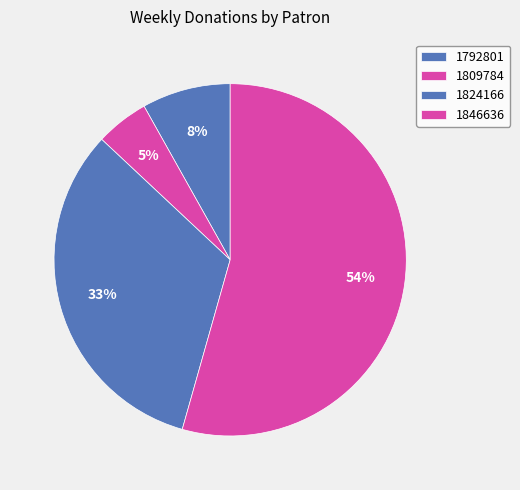

What percentage is NOT represented by 1792801?

91.9%